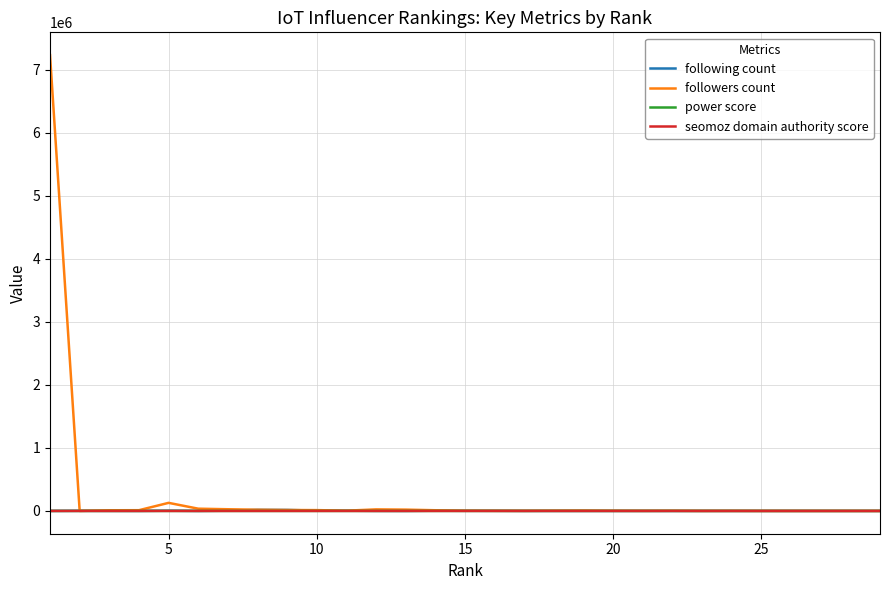

Rank the series by their maximum value, from lowest to highest.

power score, seomoz domain authority score, following count, followers count